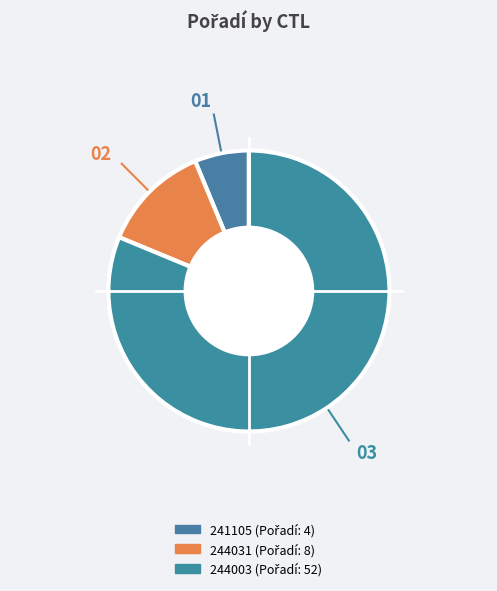

Count the number of slices in the pie.

3